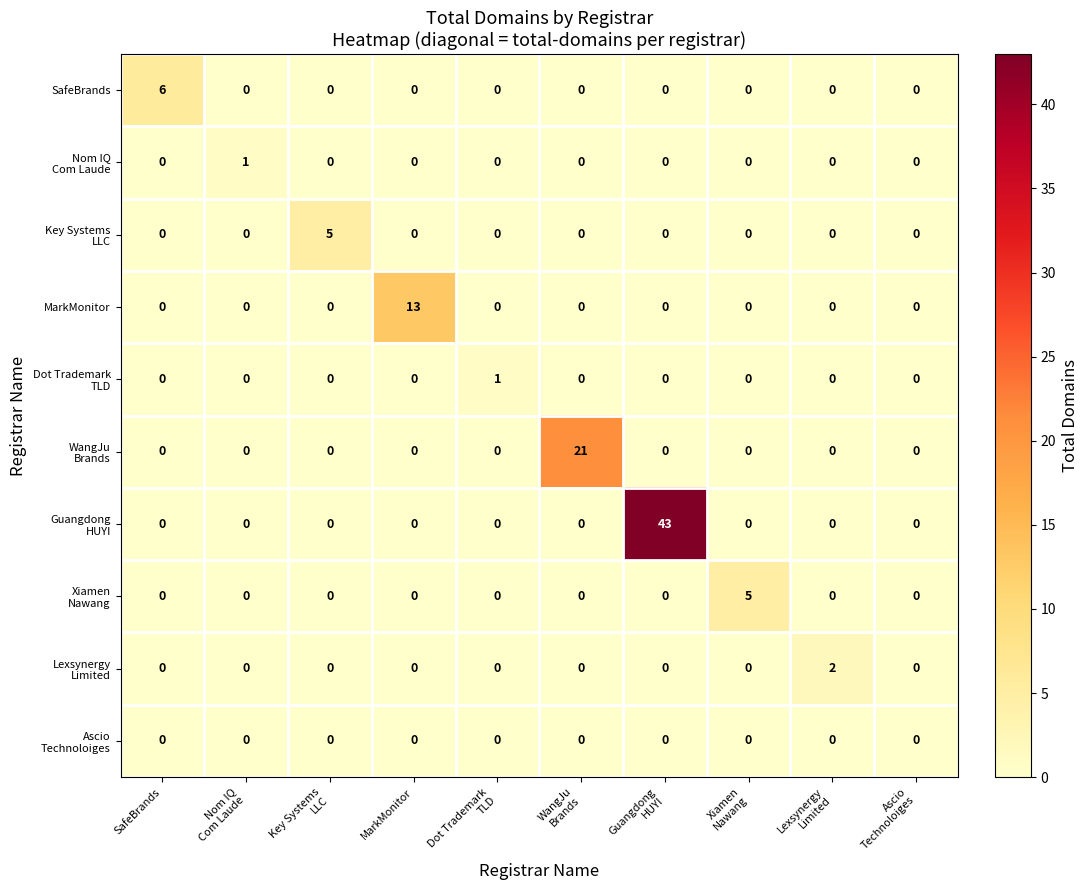

How many data points does each series have?

10